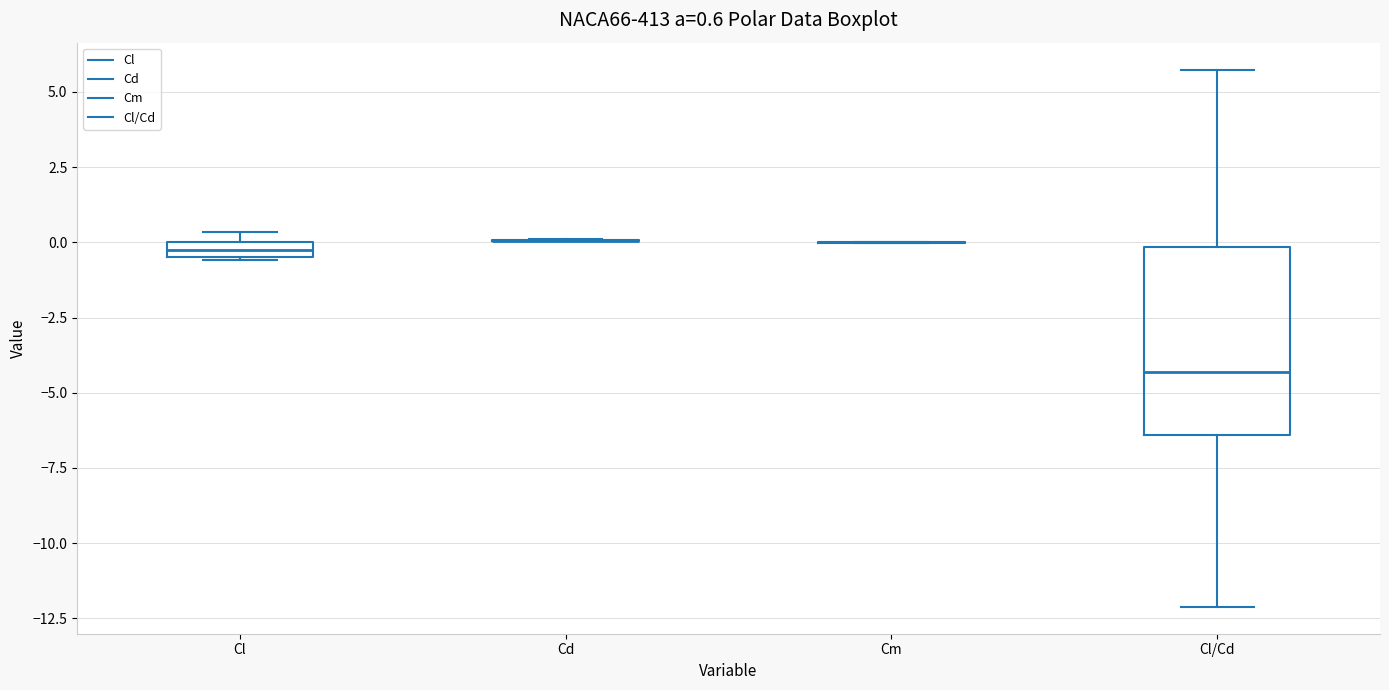

Which box is the tallest, from its lower edge to its upper edge?

Cl/Cd